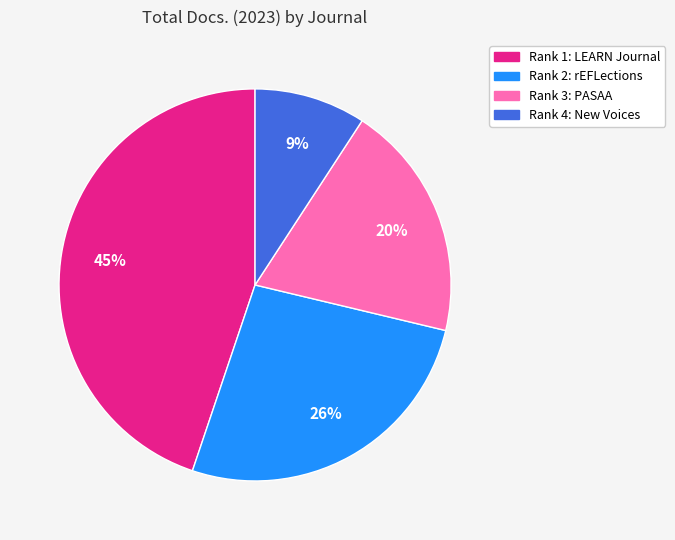

To the nearest percent, what is the average slice percentage?

25%